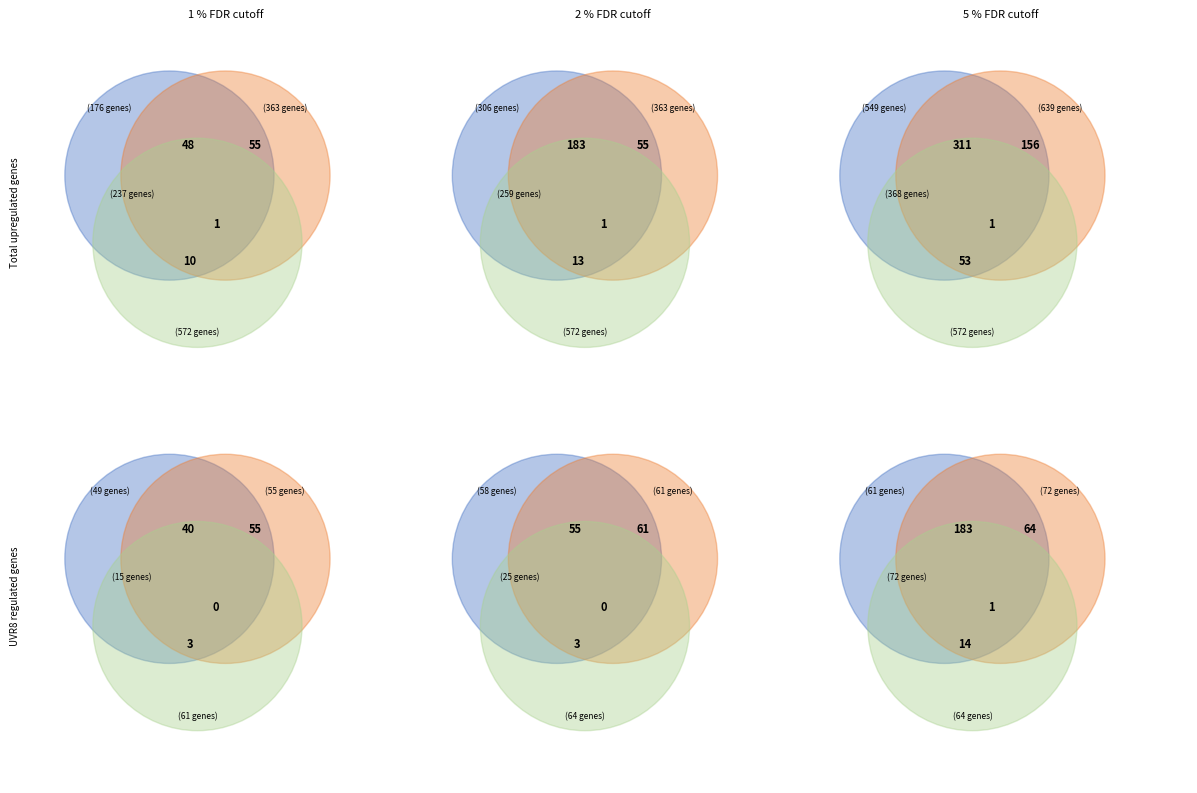

Between 5 and 17, which is larger?

5